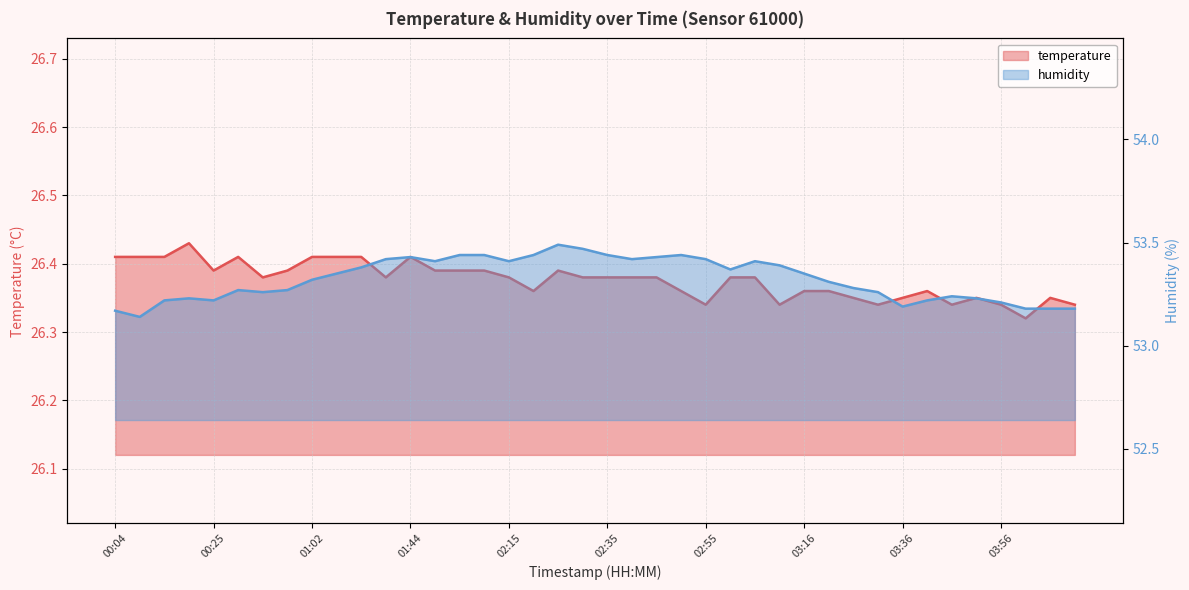

What is the difference between the highest and lowest values at 00:46?

26.9